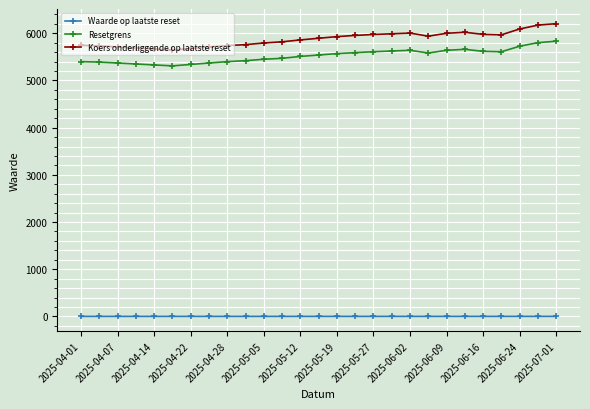

True or false: Koers onderliggende op laatste reset and Waarde op laatste reset intersect in this chart.

False